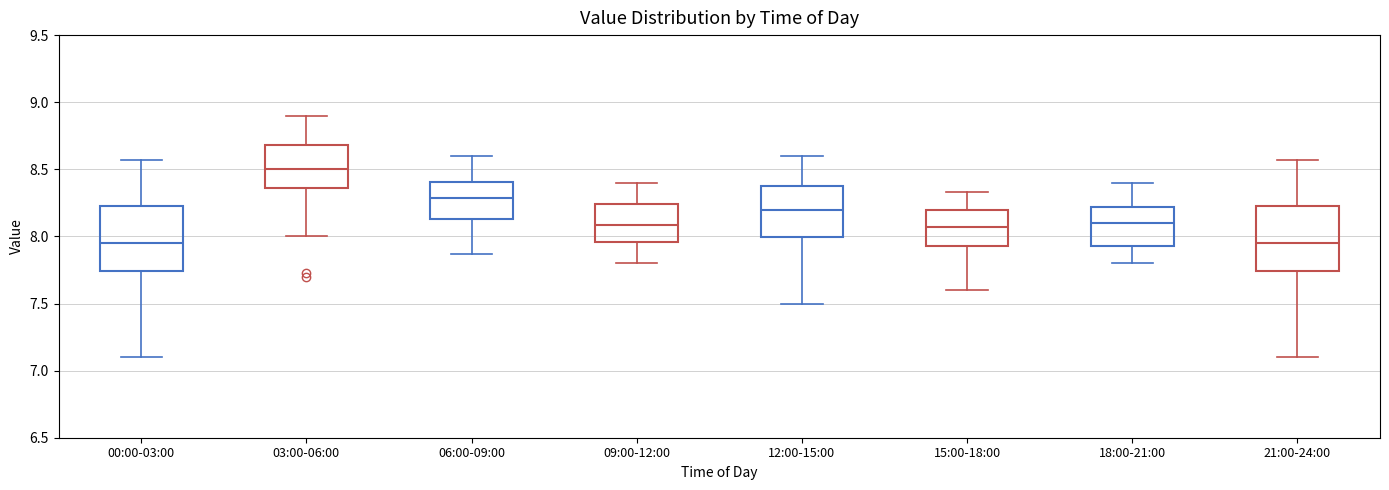

Which box has the highest median line?

03:00-06:00